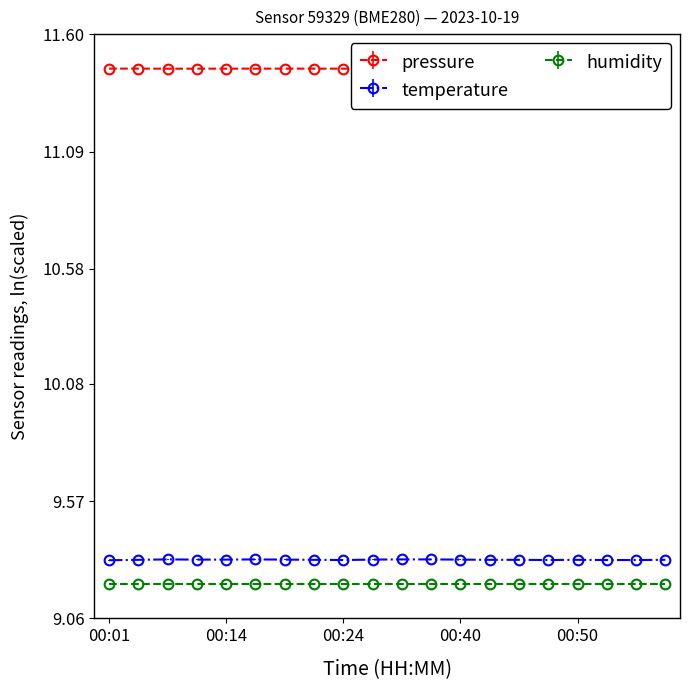

The value of temperature at 00:35 is 9.3. True or false?

True